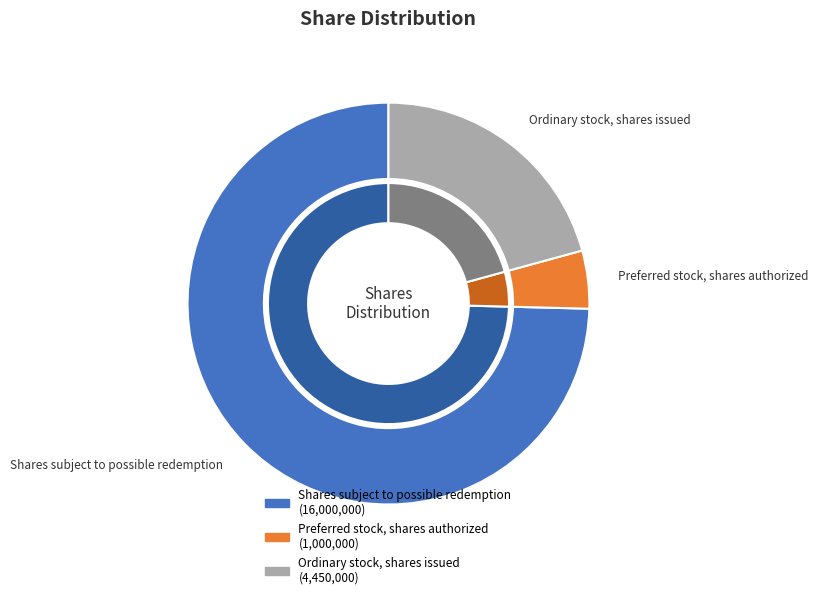

Is there any slice that represents more than half of the pie?

Yes